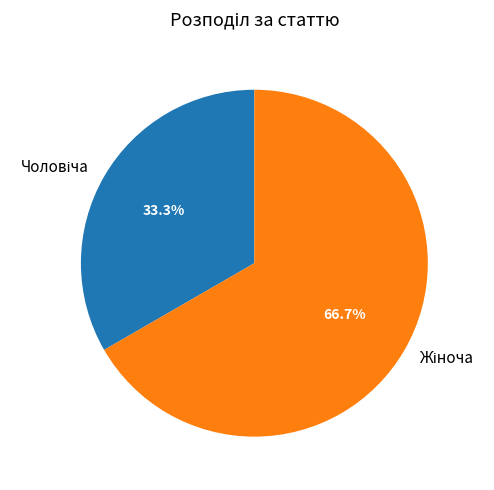

Is there any slice that represents more than half of the pie?

Yes